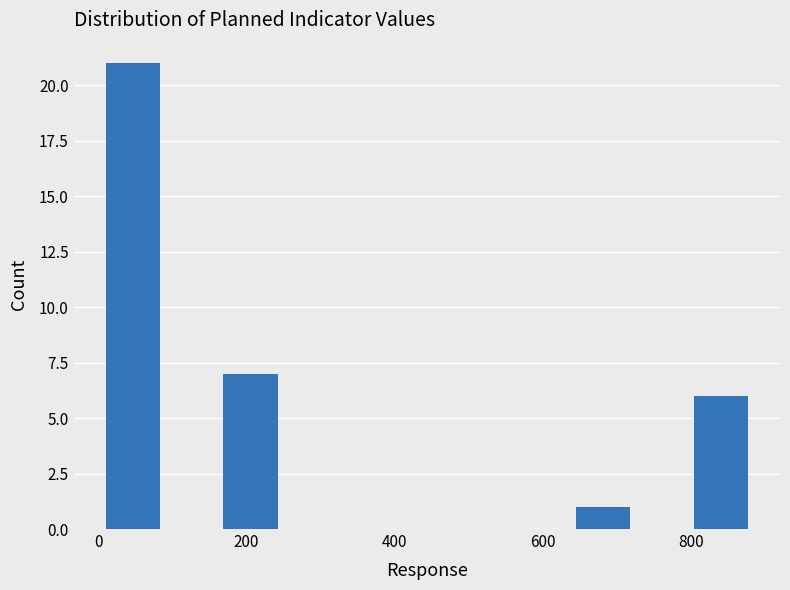

Around what value on the x-axis is the tallest bar? Give the approximate position of its centre, as read against the axis.

40